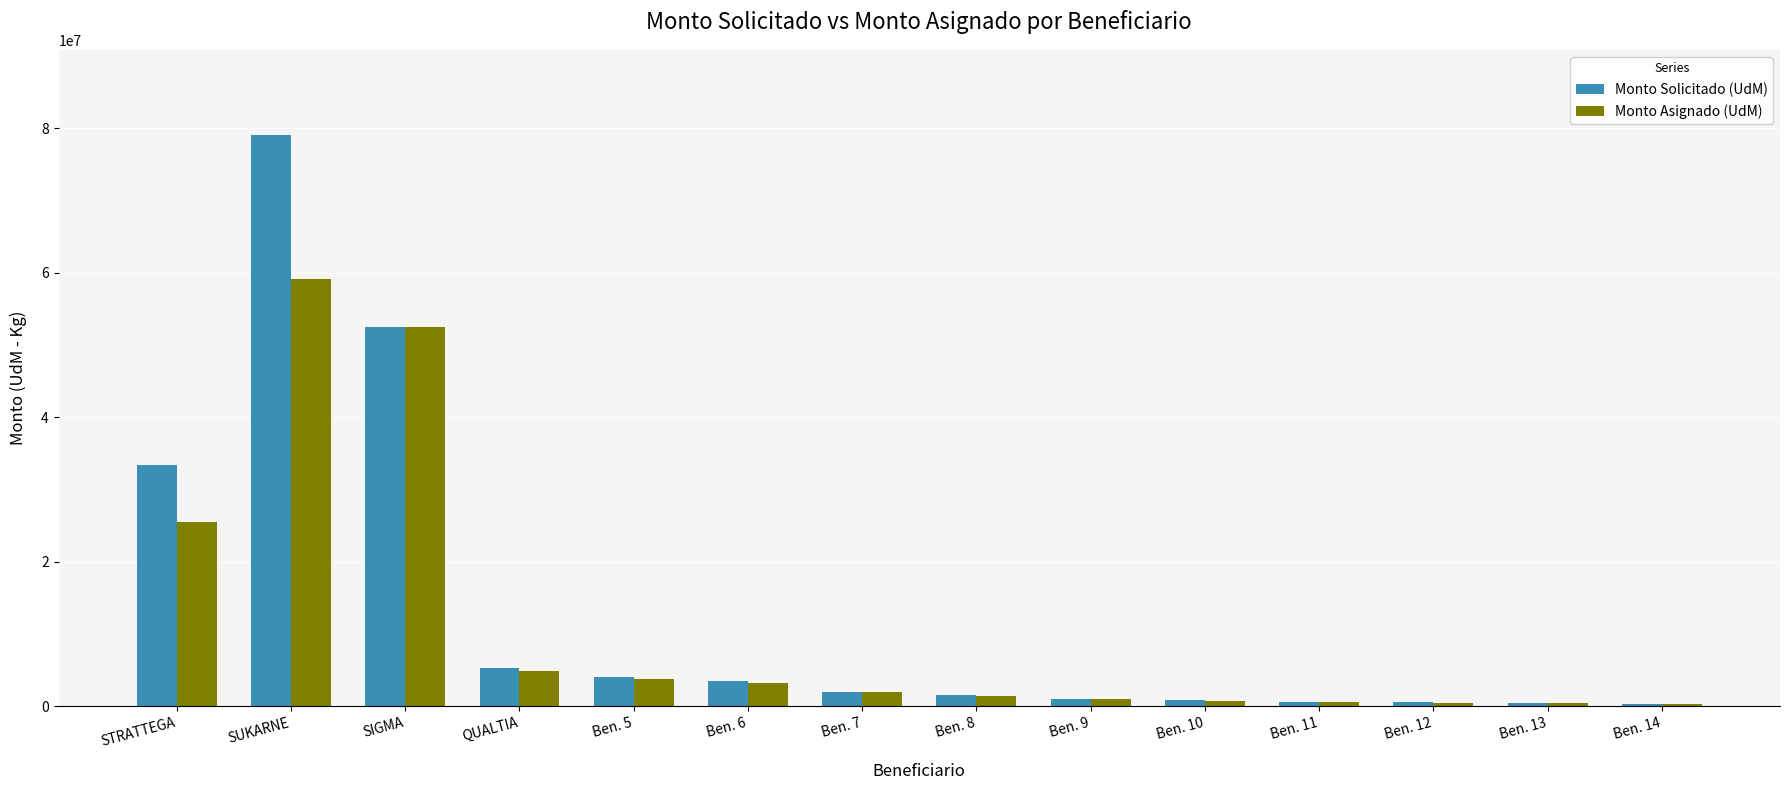

What is the minimum value shown in the chart?

280000